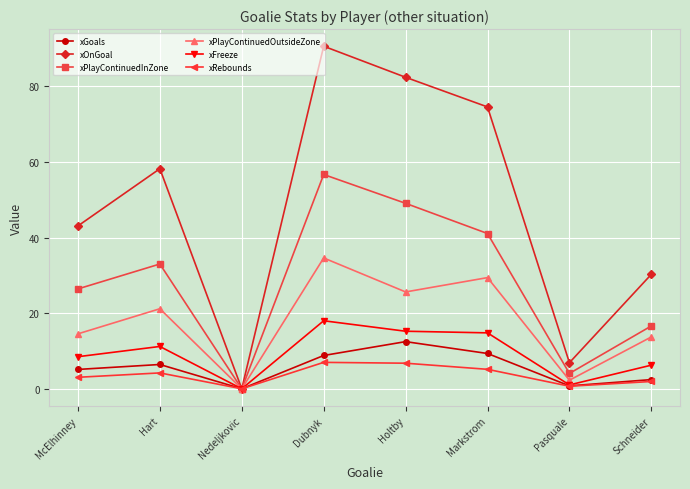

What is the label of the 6th point from the left?

Markstrom